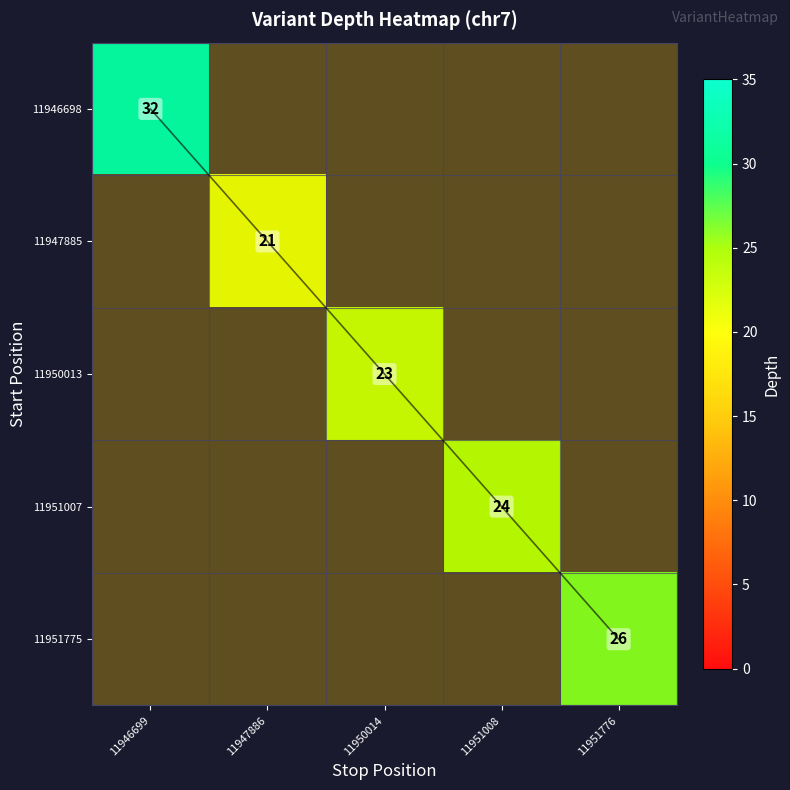

At how many categories does at least one series exceed 30?

1